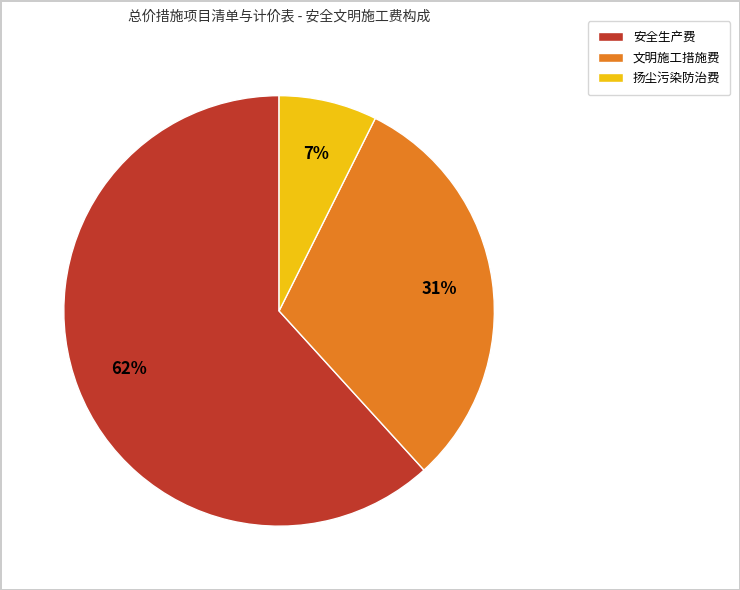

What is the majority slice?

安全生产费